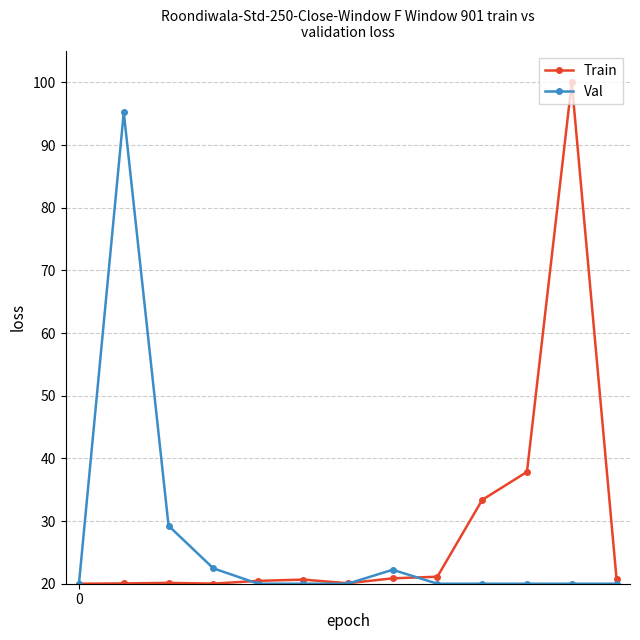

Which series has the largest range (max minus min)?

Train